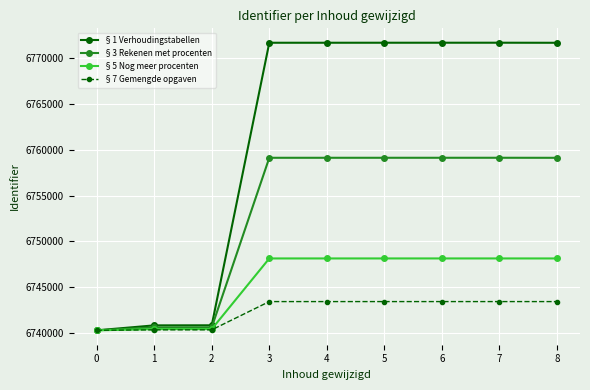

Does the chart display data point markers on the line(s)?

Yes